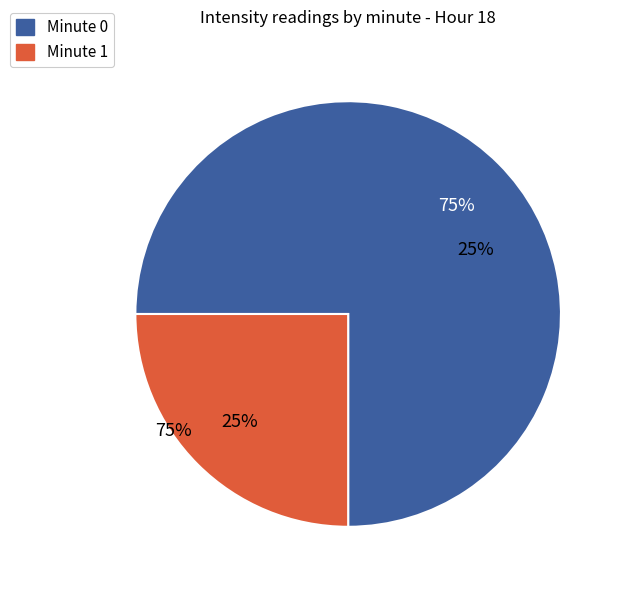

Does 7 account for over 50% of the chart?

No